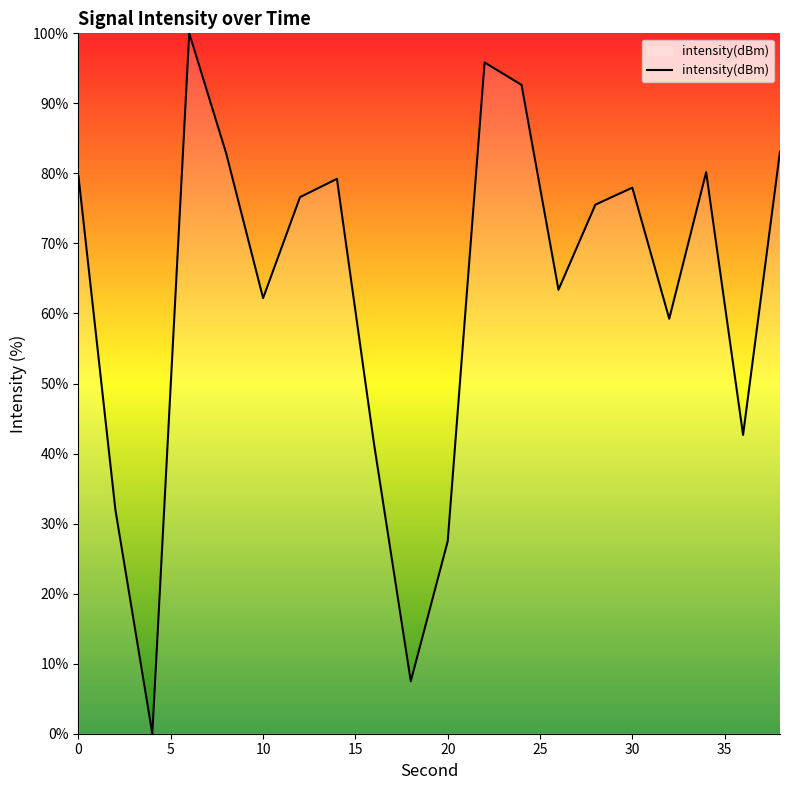

What is the difference between the maximum and minimum values?

100.0